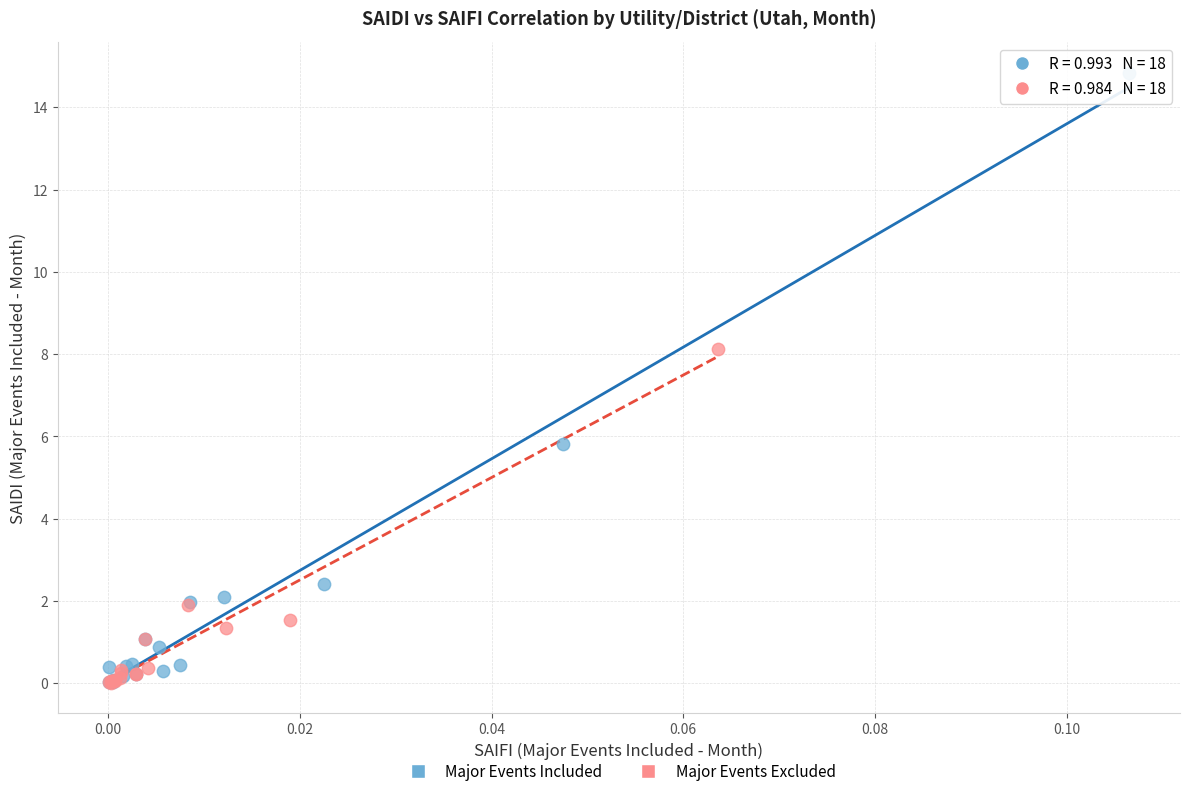

Which series has the largest Y range (max minus min)?

Major Events Included